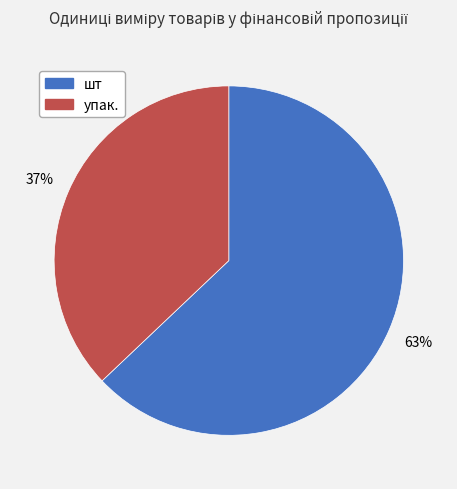

Approximately how many times larger is the value at упак. compared to шт?

0.6